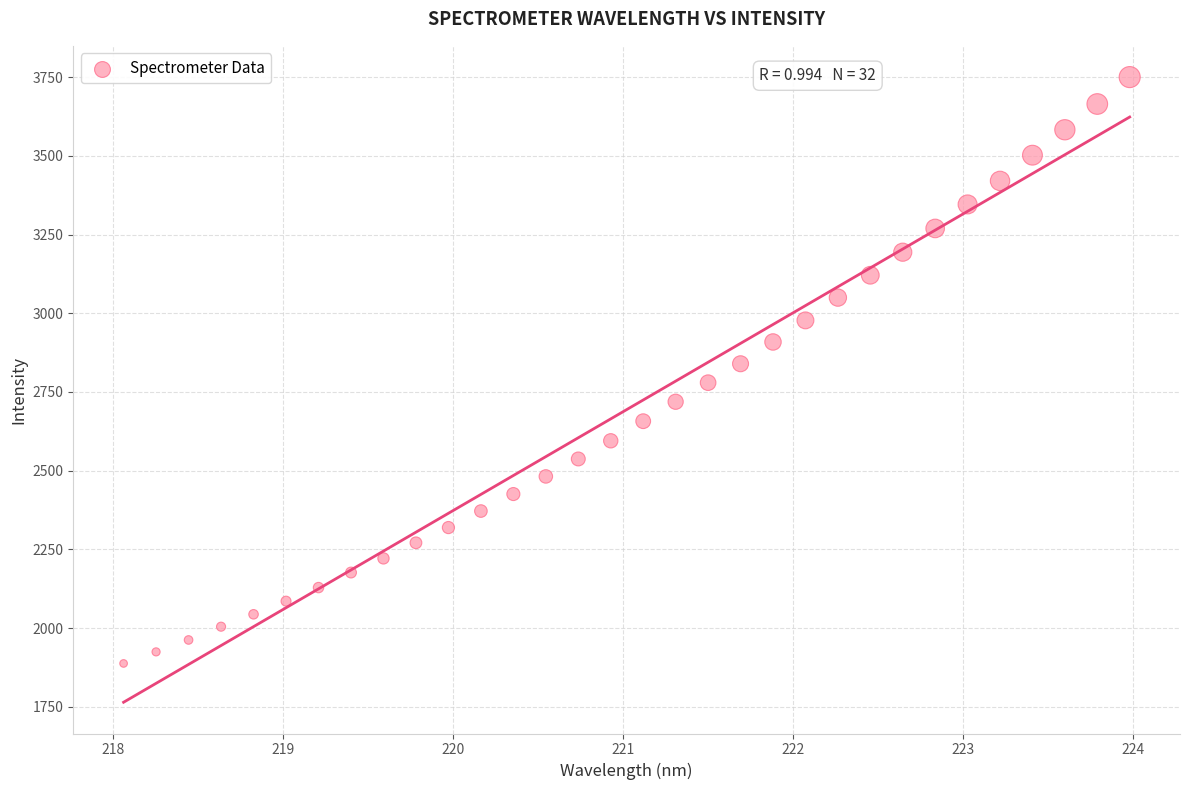

What is the range of Y values (max minus min)?

1862.2